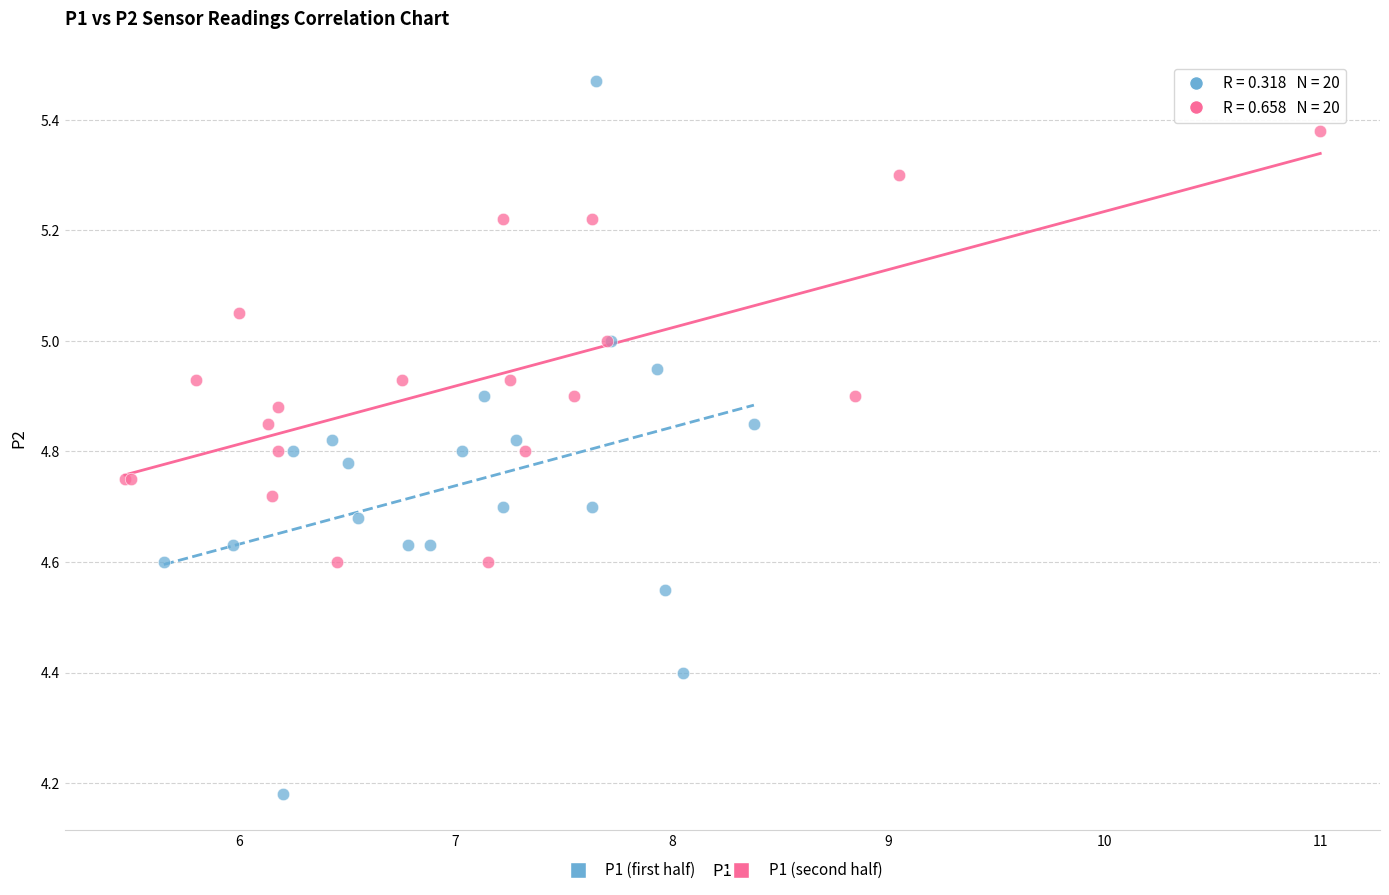

Which series has the widest spread of Y values?

P1 (first half)